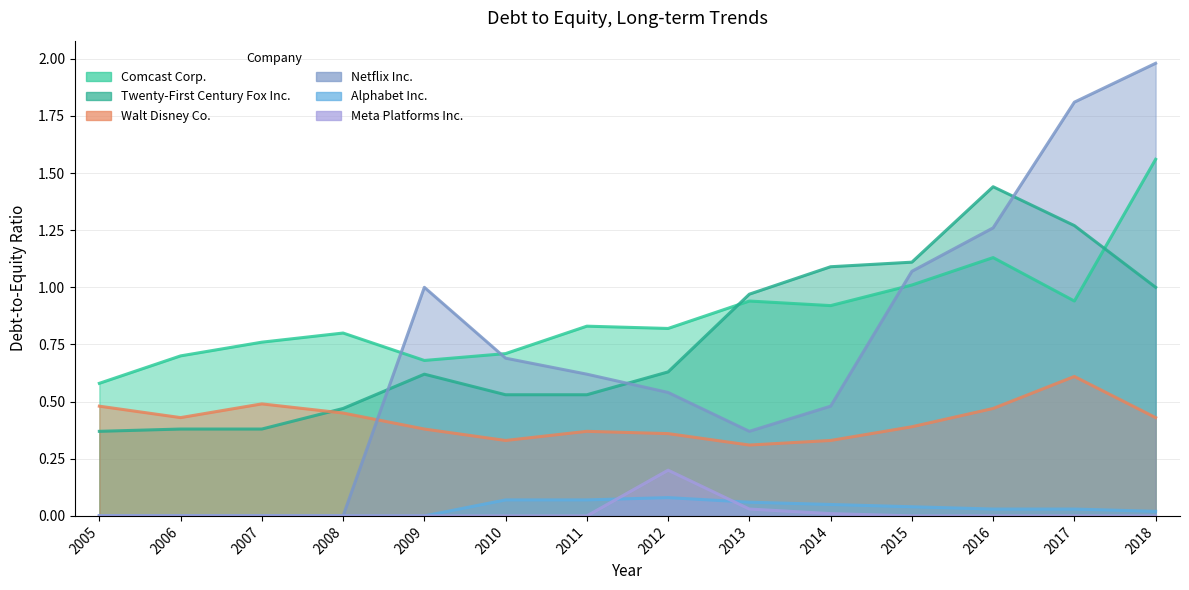

Is it true that Twenty-First Century Fox Inc. equals 0.5 at 2011?

True